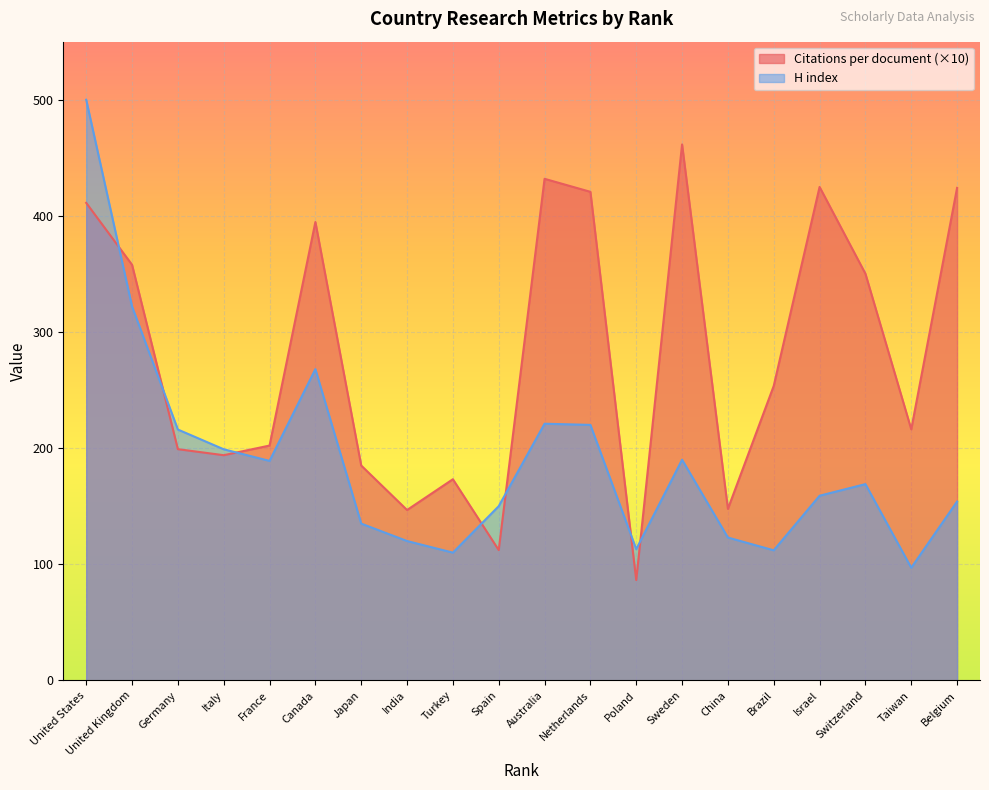

Is the value of Citations per document at Australia greater than the value of H index at United Kingdom?

Yes